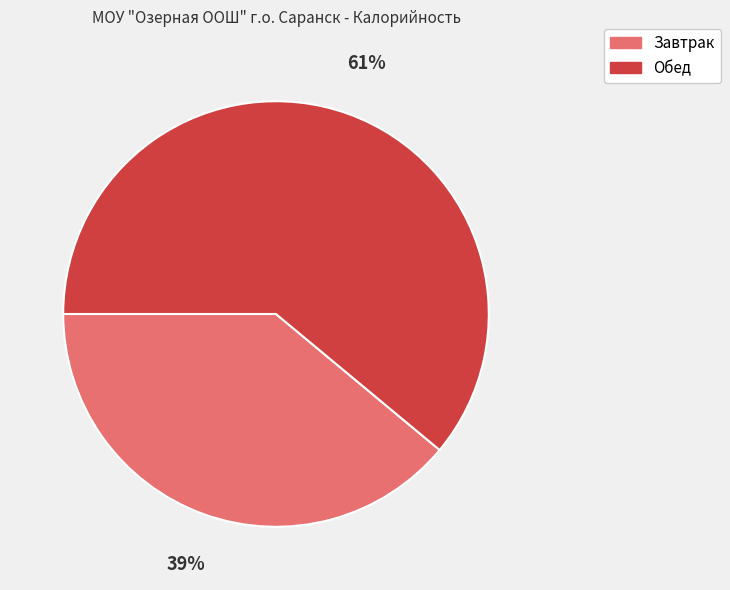

To the nearest percent, what is the combined percentage of Обед and Завтрак?

100%